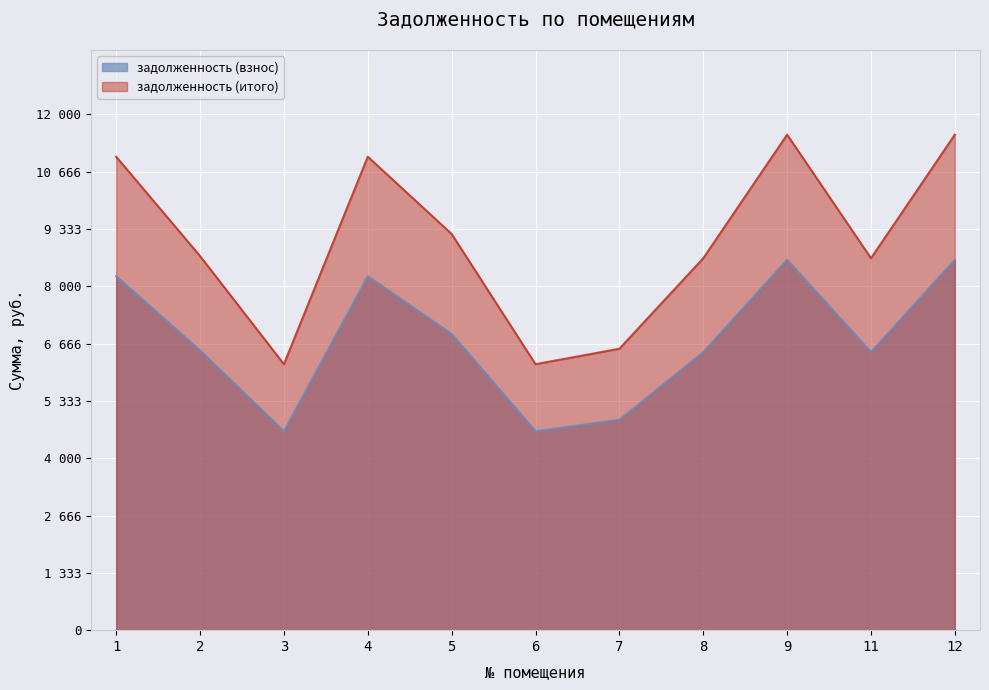

The задолженность (взнос) series shows 1700.0 at 6. True or false?

False